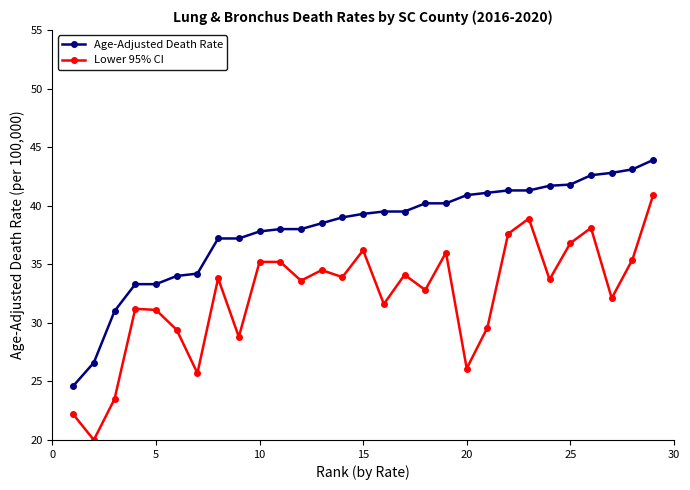

Which series has the largest total across all categories?

Age-Adjusted Death Rate